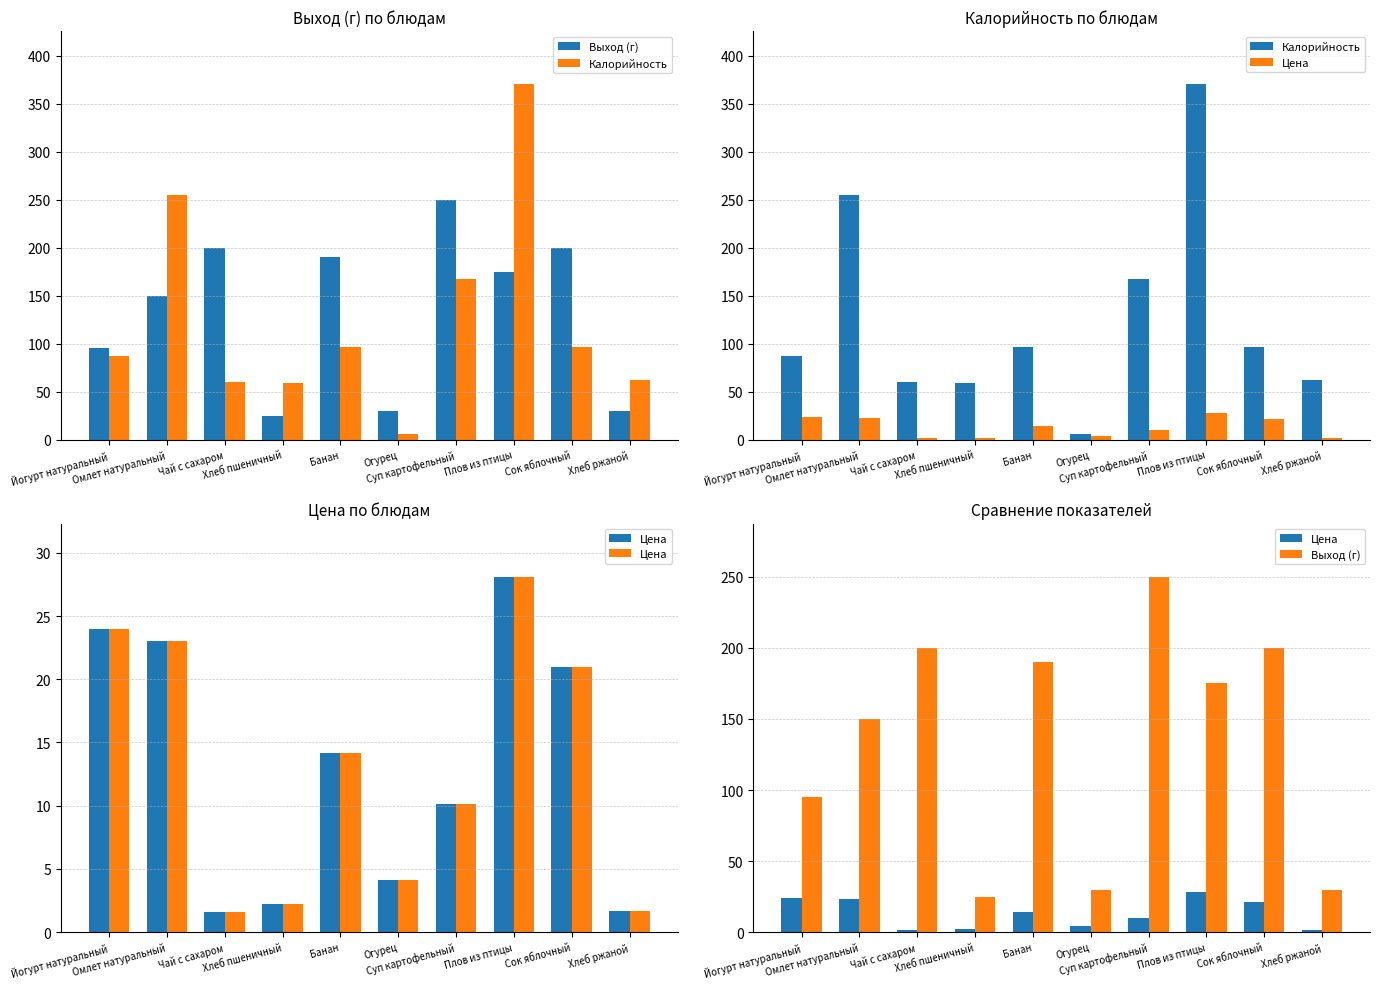

Which label corresponds to the largest value in the chart?

Плов из птицы